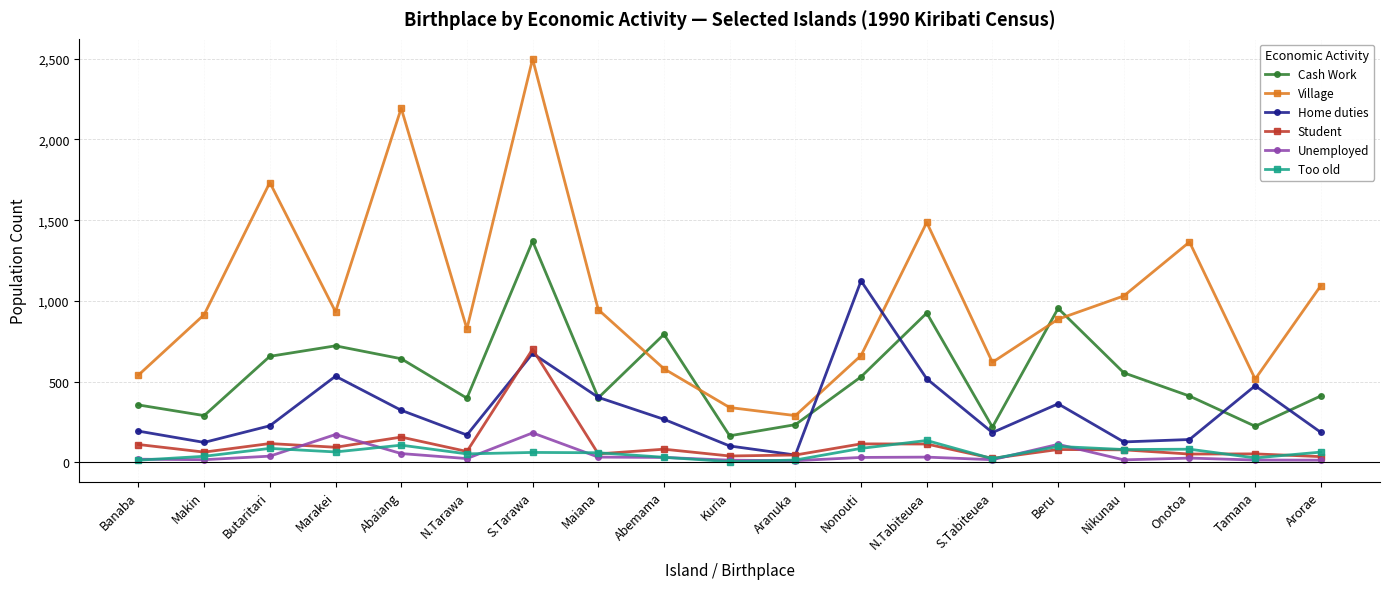

True or false: Home duties has a value of 127 at Nikunau.

True